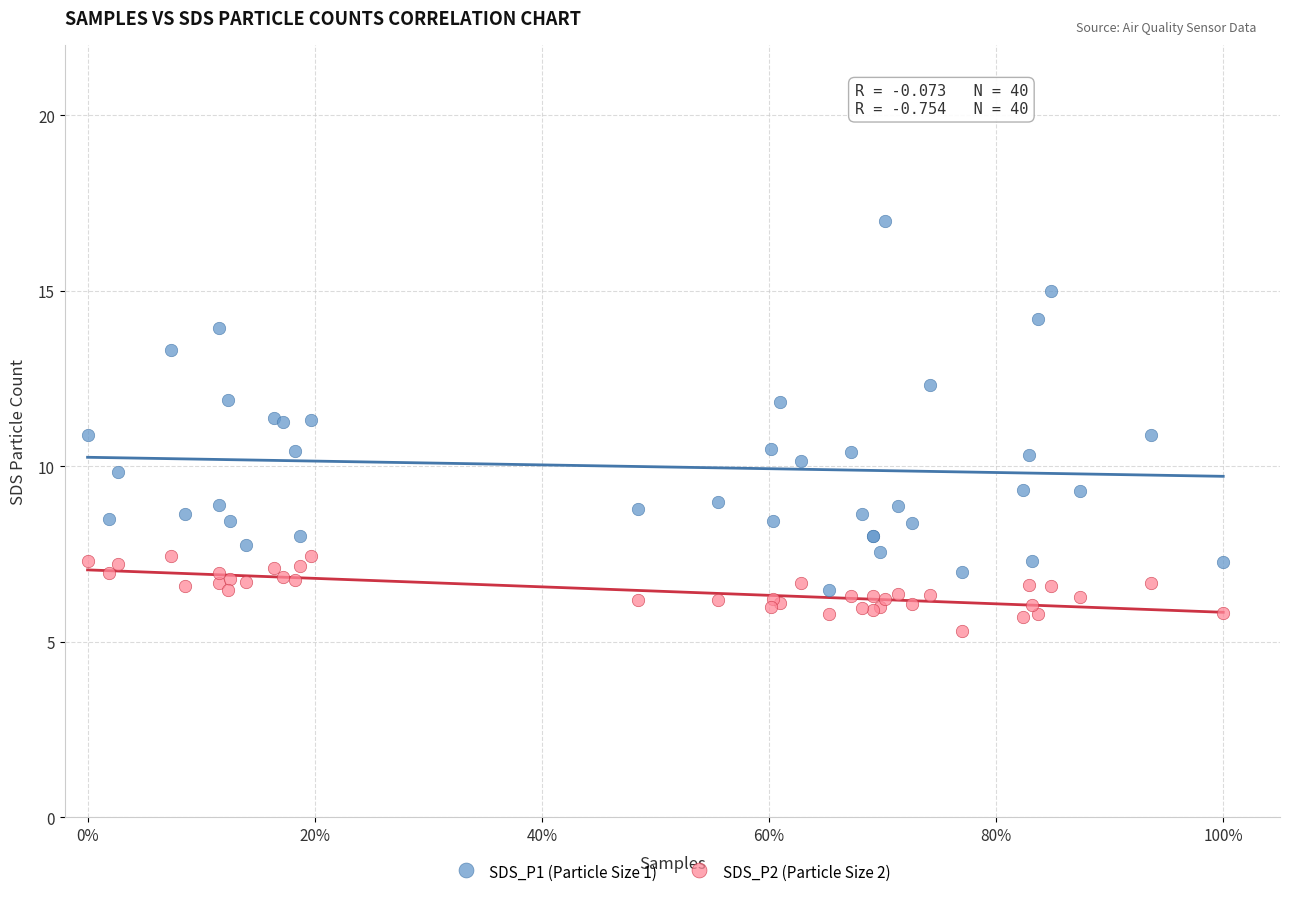

Which series has the widest spread of Y values?

SDS_P1 (Particle Size 1)